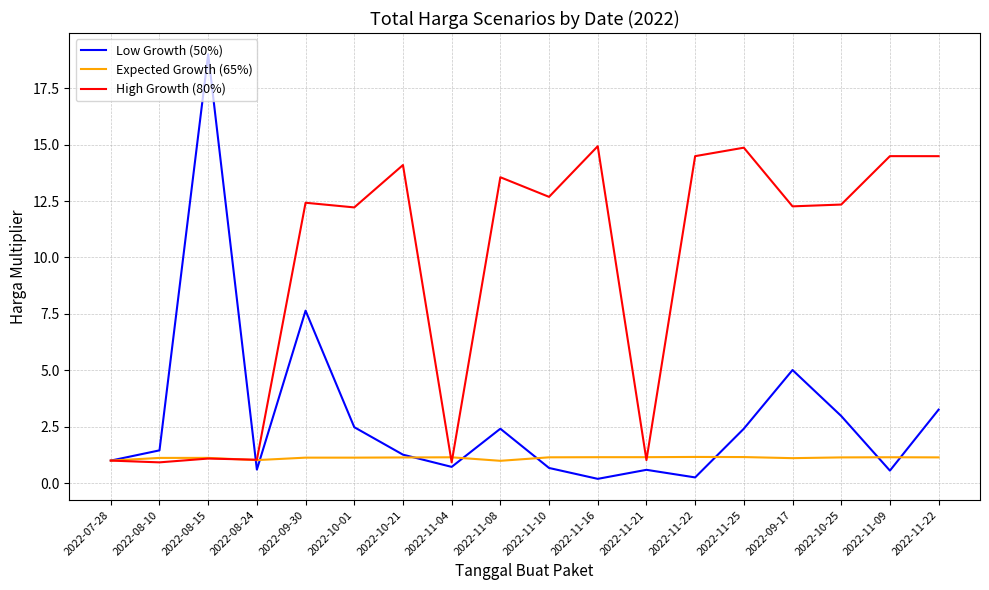

How many lines are shown in the chart?

3